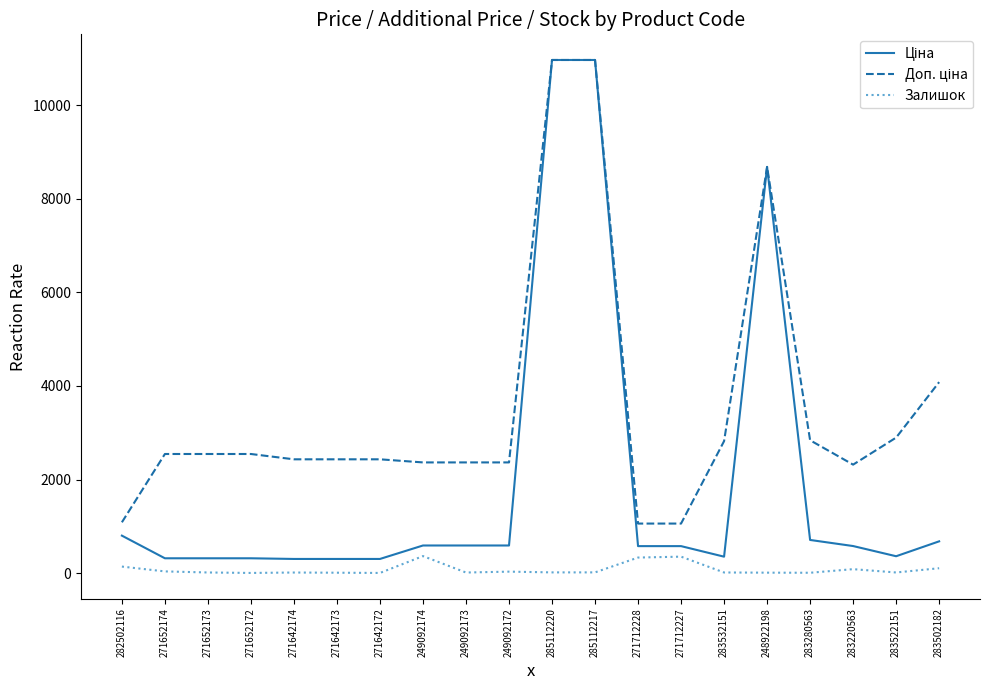

Count the number of categories in the chart.

20